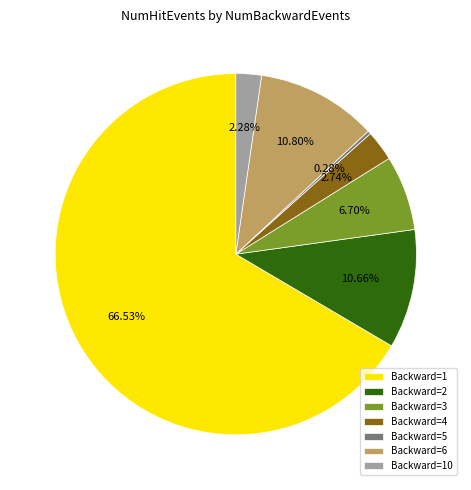

Between Backward=2 and Backward=1, which is larger?

Backward=1